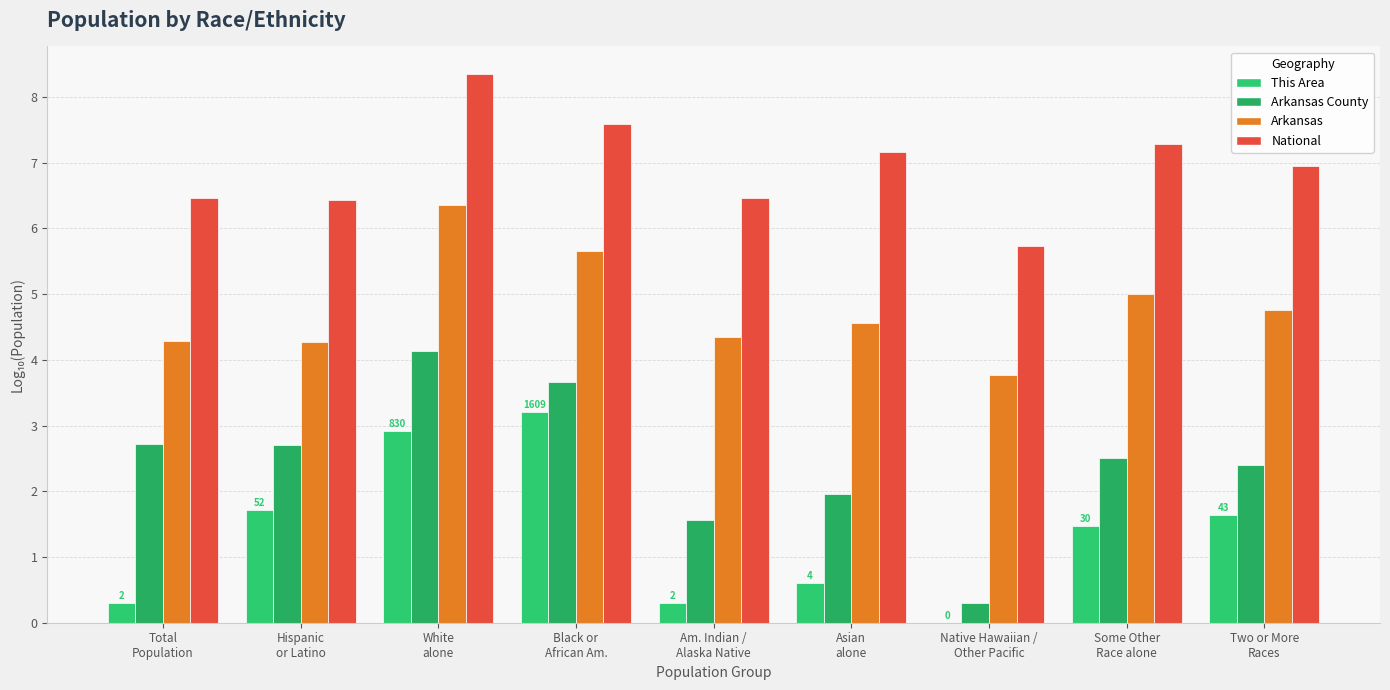

Which category has the highest value in the Arkansas County series?

White
alone